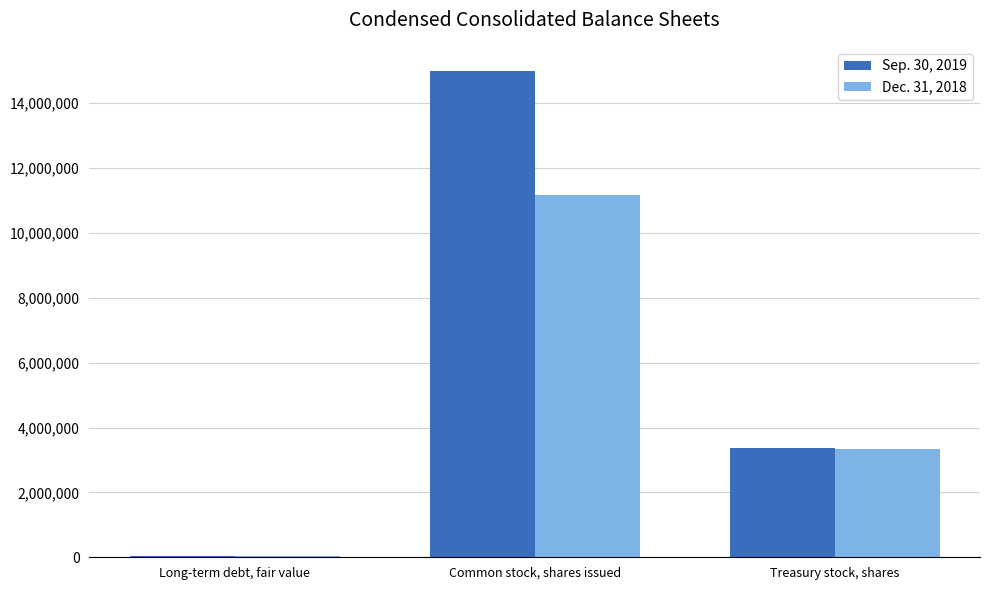

Is the value of Sep. 30, 2019 at Long-term debt, fair value greater than the value of Dec. 31, 2018 at Treasury stock, shares?

No